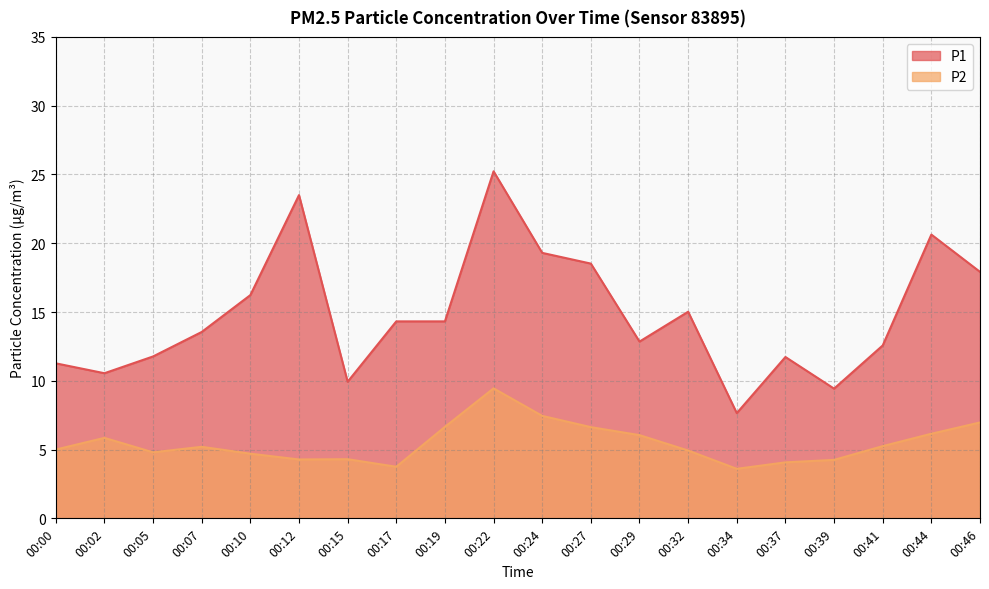

Where is P2 nearest to the value 6?

00:29